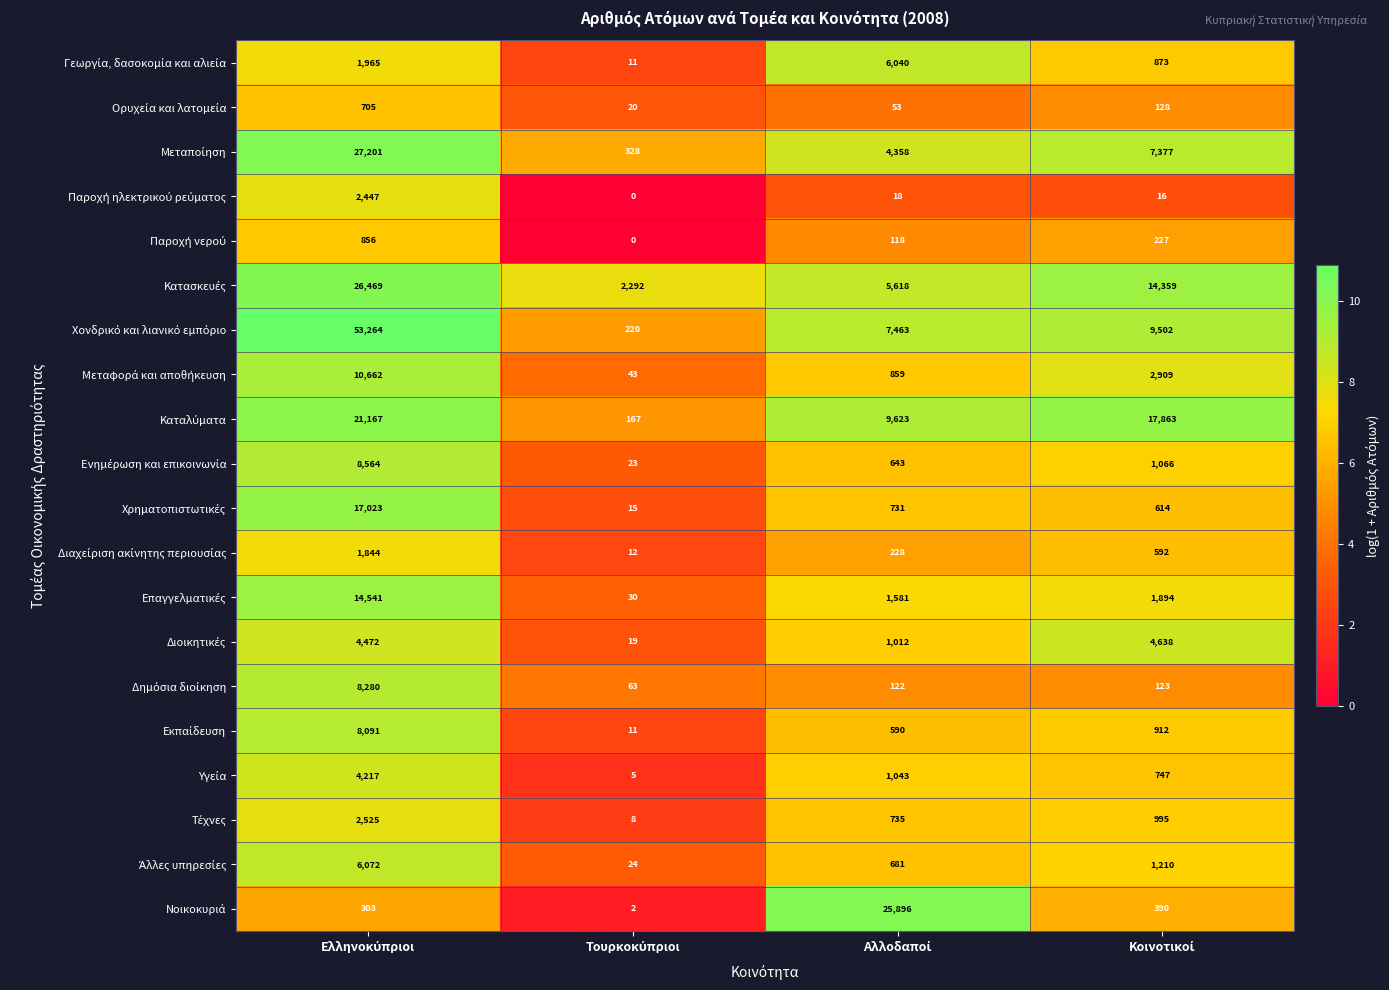

At how many categories does at least one series exceed 13049?

3